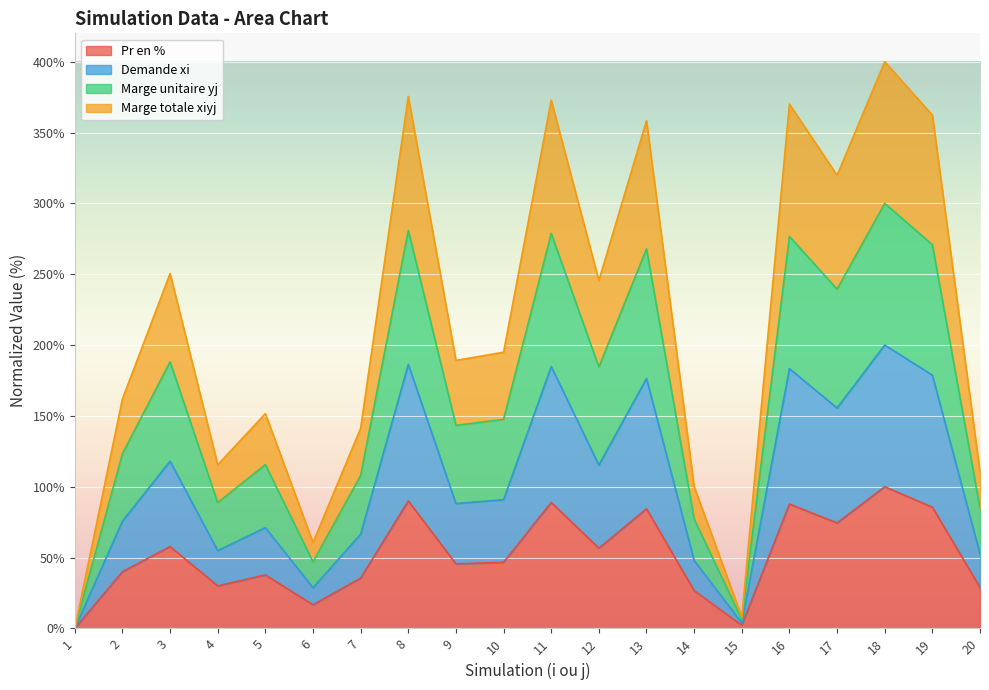

Is it true that Pr en % equals 87.8 at 16?

True